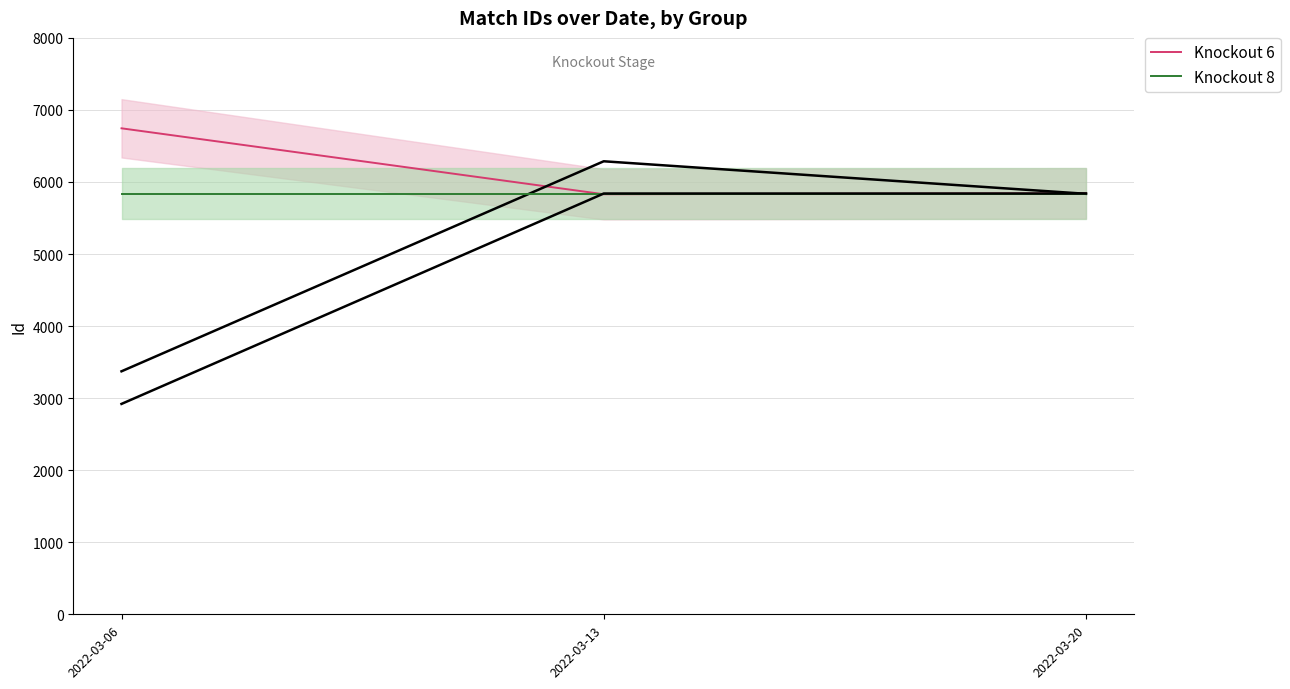

True or false: Knockout 6 has a value of 5842 at 2022-03-20.

True